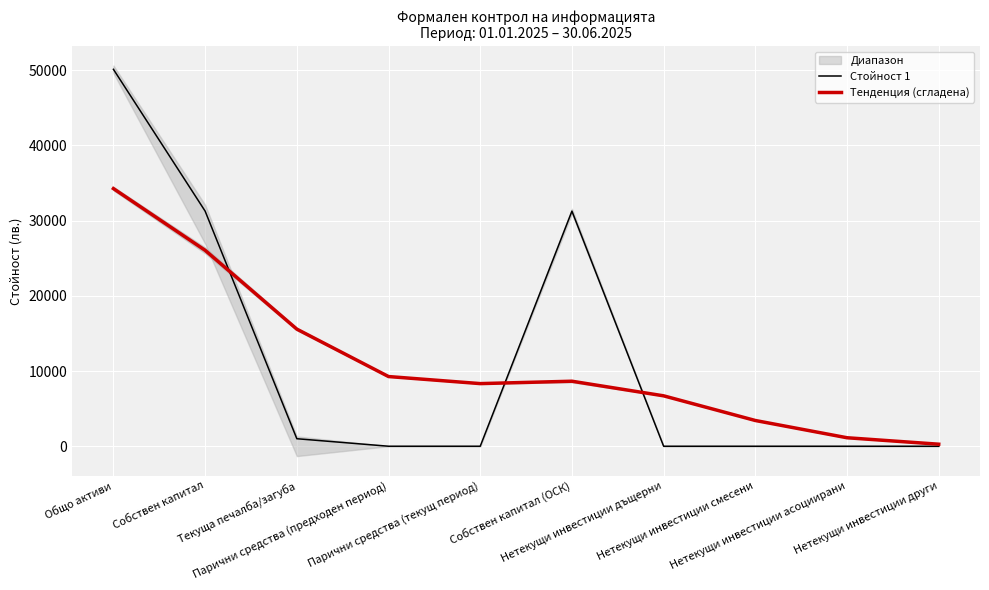

Where does the Тенденция (сгладена) series first go above 8642?

Общо активи